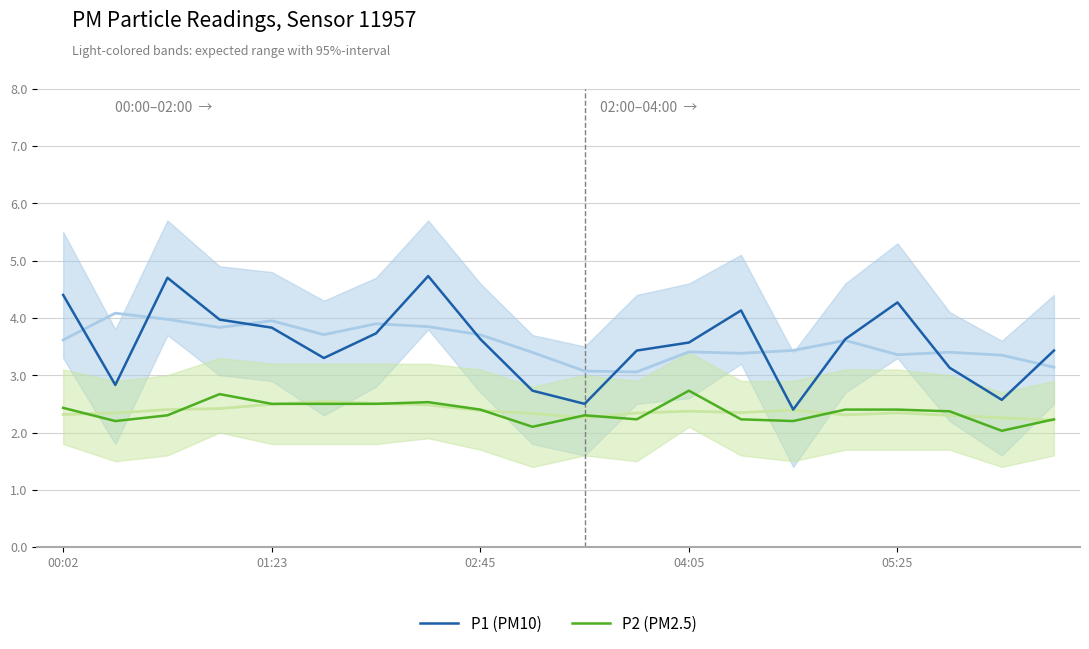

Reading left to right, extract all data points from this chart.

P1 (PM10): 4.4	2.8	4.7	4.0	3.8	3.3	3.7	4.7	3.6	2.7	2.5	3.4	3.6	4.1	2.4	3.6	4.3	3.1	2.6	3.4
P2 (PM2.5): 2.4	2.2	2.3	2.7	2.5	2.5	2.5	2.5	2.4	2.1	2.3	2.2	2.7	2.2	2.2	2.4	2.4	2.4	2.0	2.2